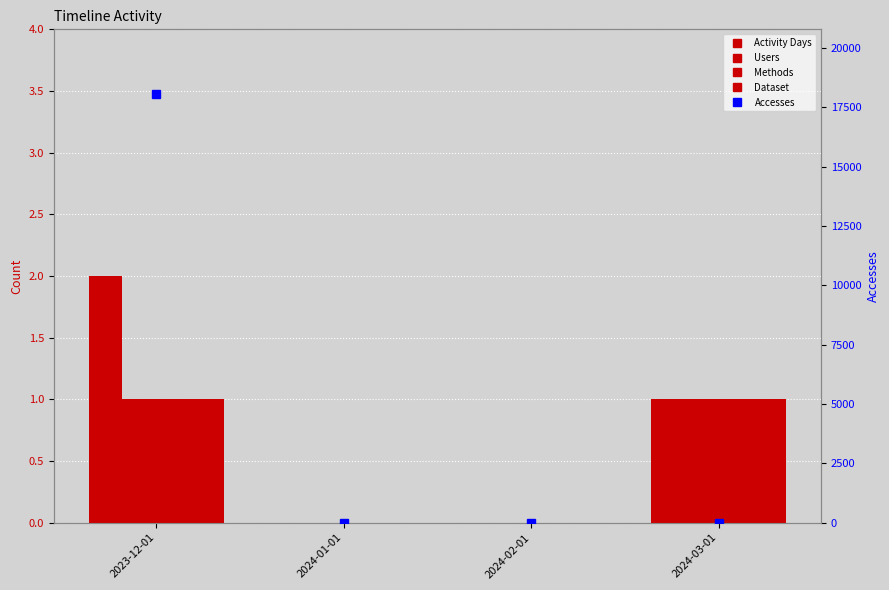

True or false: Users has a value of 2 at 2024-03-01.

False